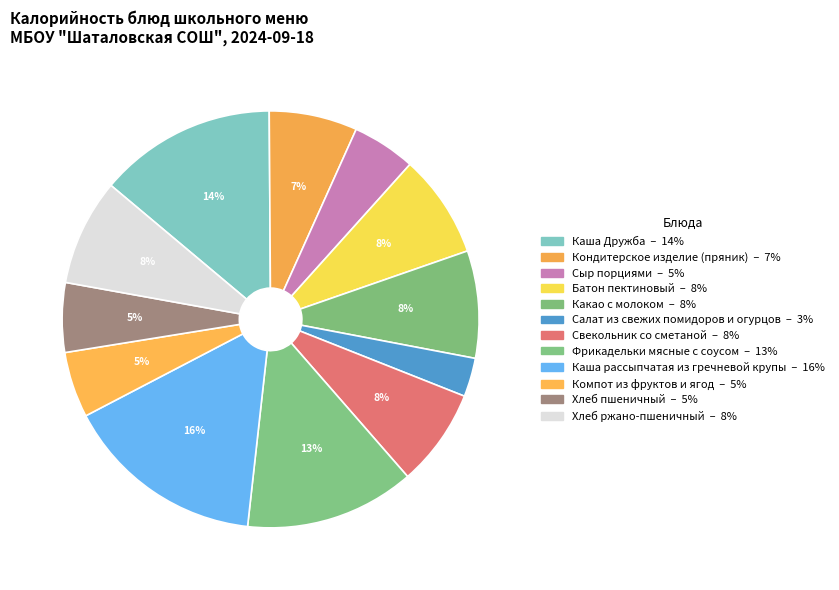

To the nearest percent, what is the difference between the Фрикадельки мясные с соусом and Какао с молоком slice percentages?

5%